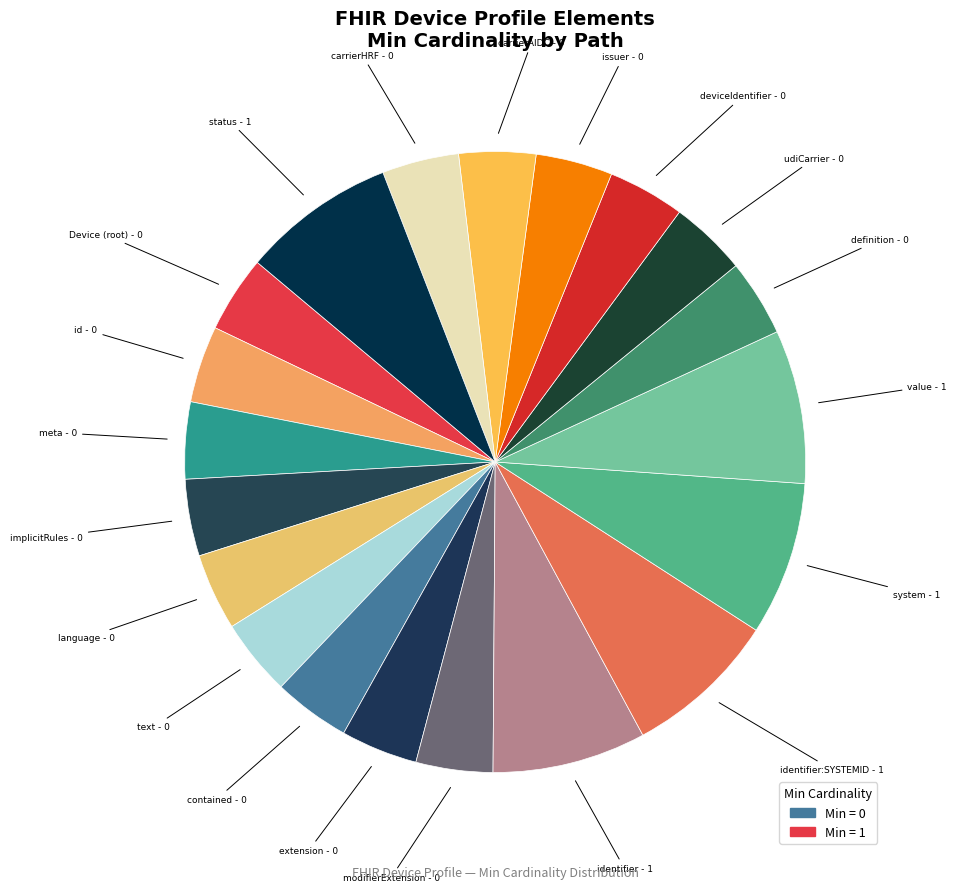

Which category has the smallest portion of the pie?

Device (root)